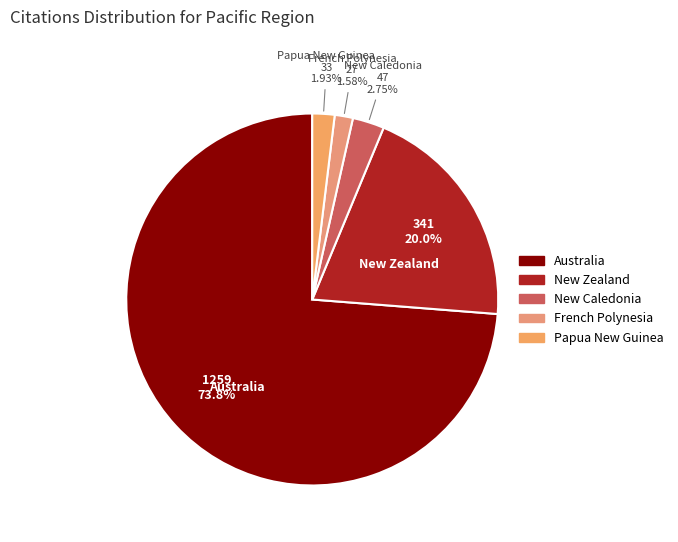

Do New Zealand and New Caledonia together represent more than half of the pie?

No